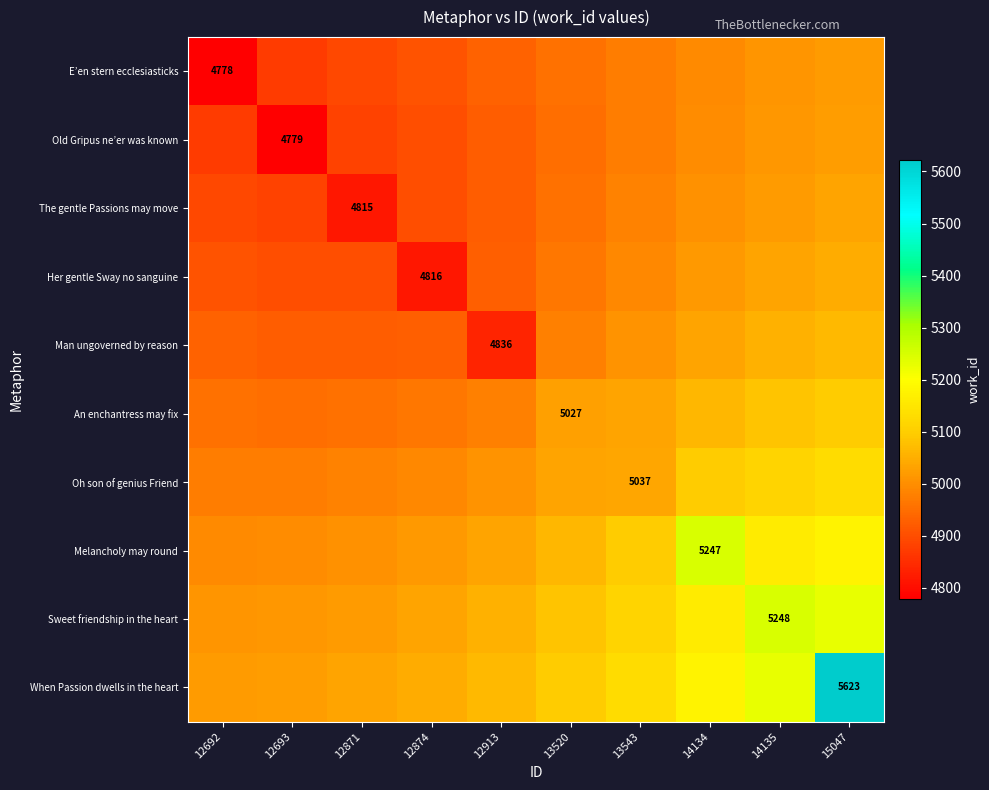

Which series has the largest total across all categories?

When Passion dwells in the heart